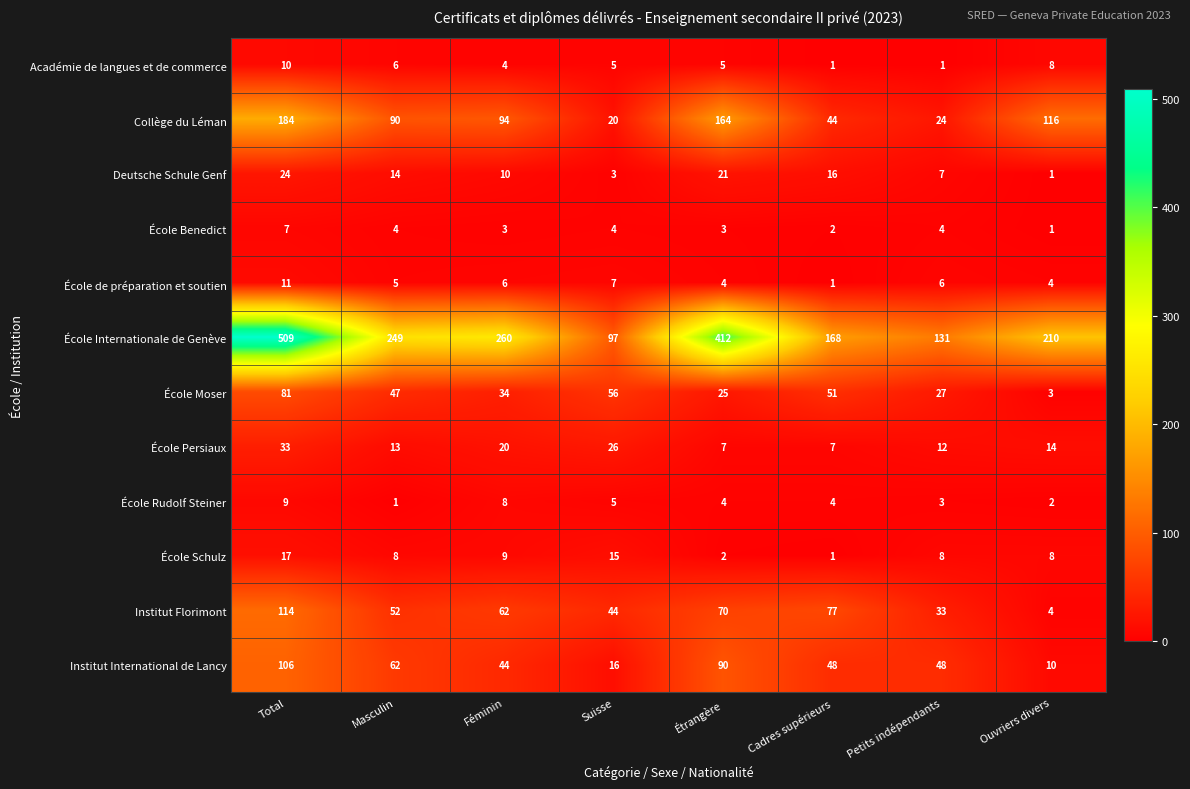

What is the total value across all series at Ouvriers divers?

381